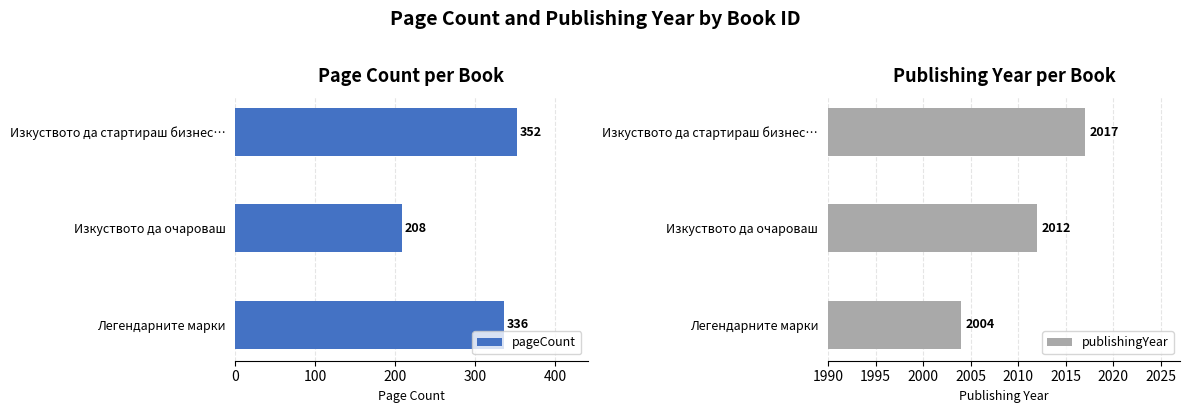

The publishingYear series shows 2017 at Изкуството да стартираш бизнес…. True or false?

True